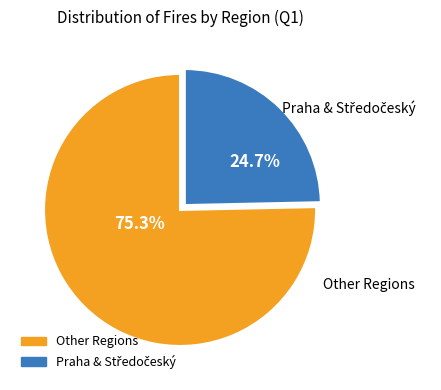

Does any single category account for the majority?

Yes